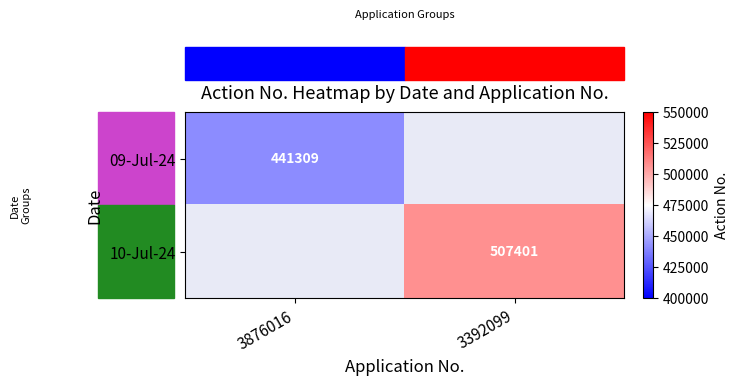

The value of 09-Jul-24 at 3876016 is 441309. True or false?

True